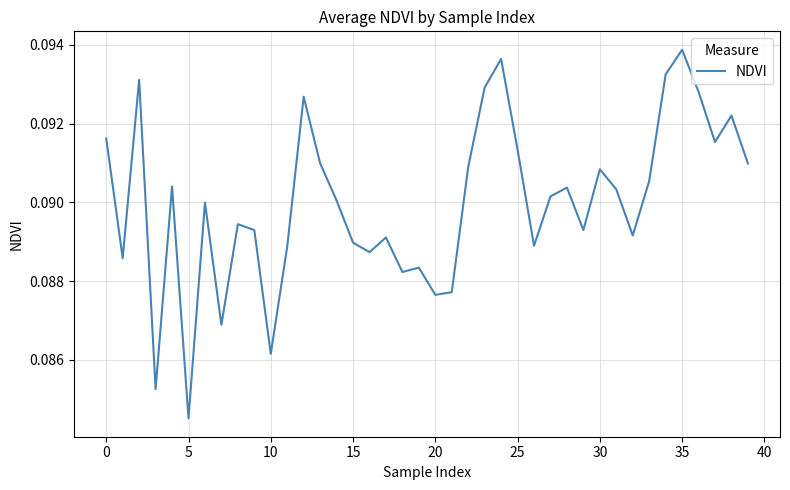

Which label corresponds to the largest value in the chart?

35